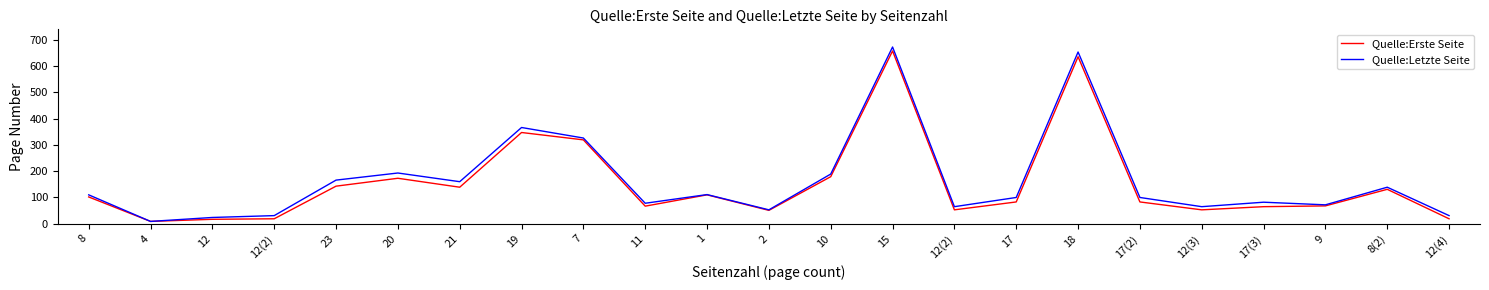

Which category has the highest value across all series?

15